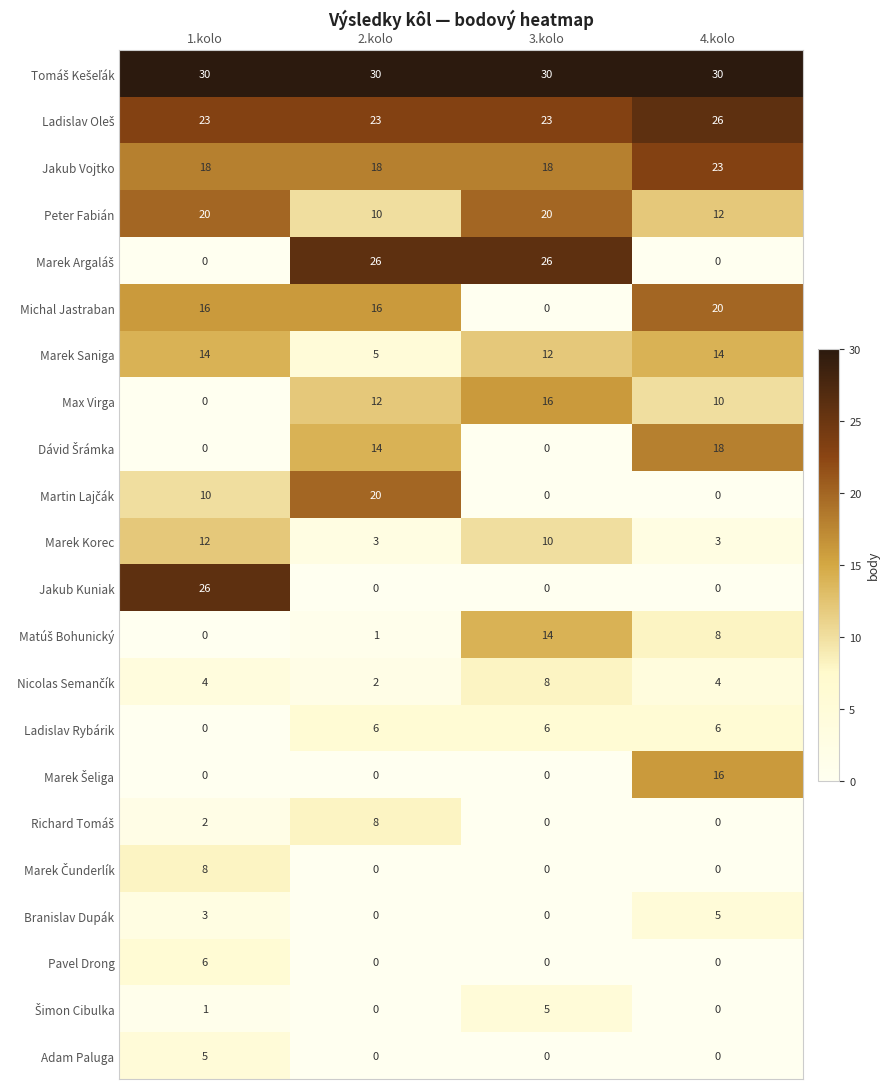

Which category has the highest value in the Michal Jastraban series?

4.kolo